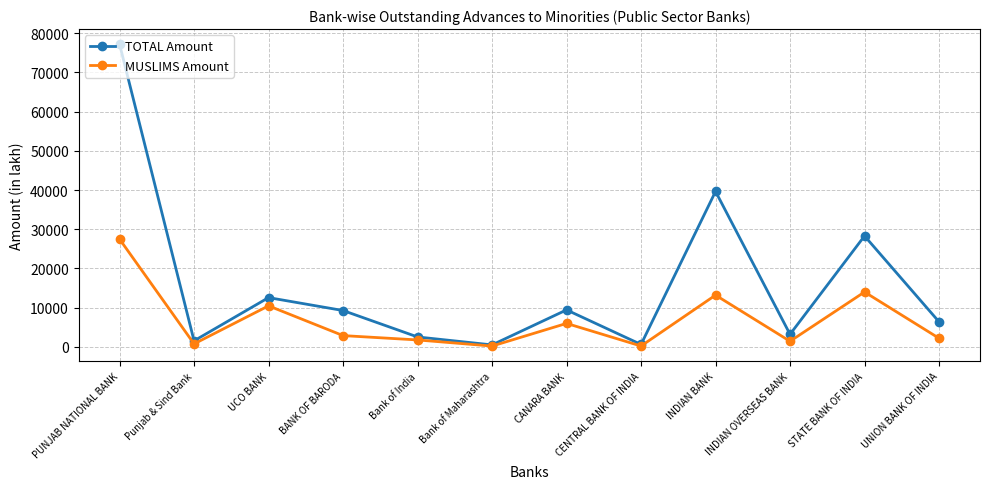

At how many categories does at least one series exceed 22969?

3